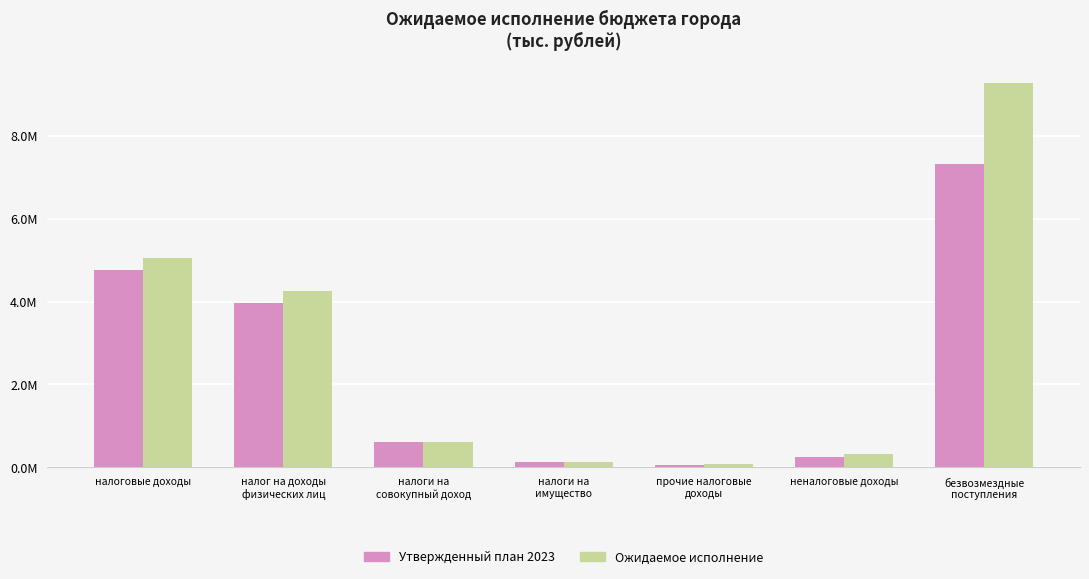

Rank the series by their average value, from lowest to highest.

Утвержденный план 2023, Ожидаемое исполнение